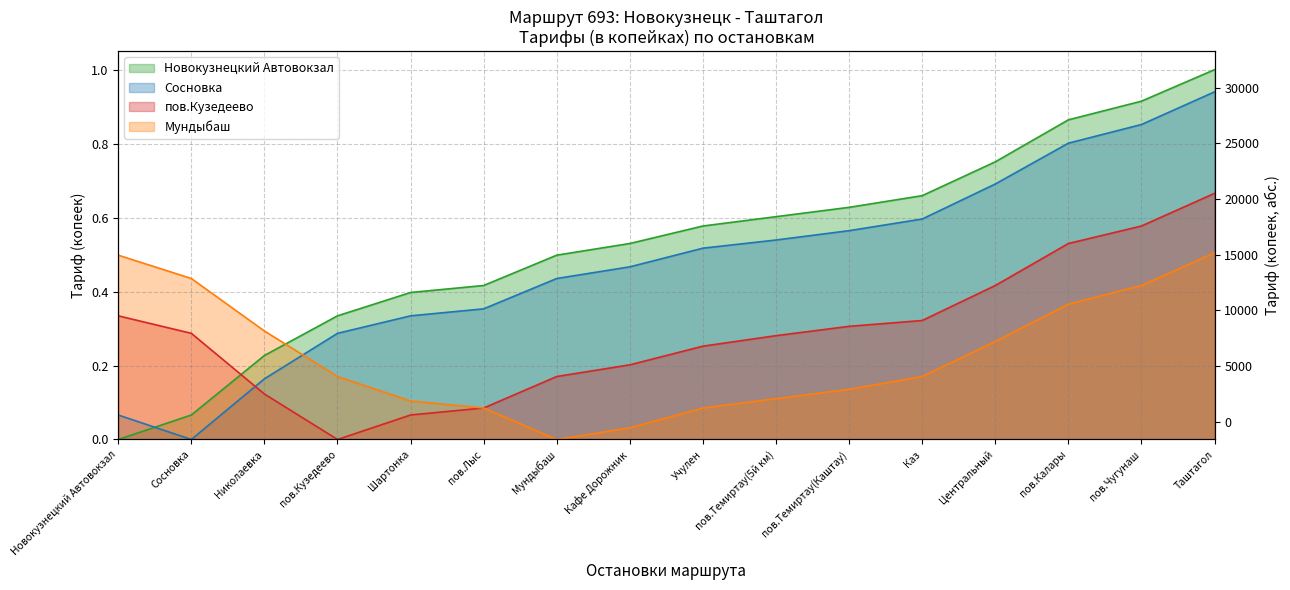

Is the value of Сосновка at Учулен greater than the value of Мундыбаш at Таштагол?

Yes